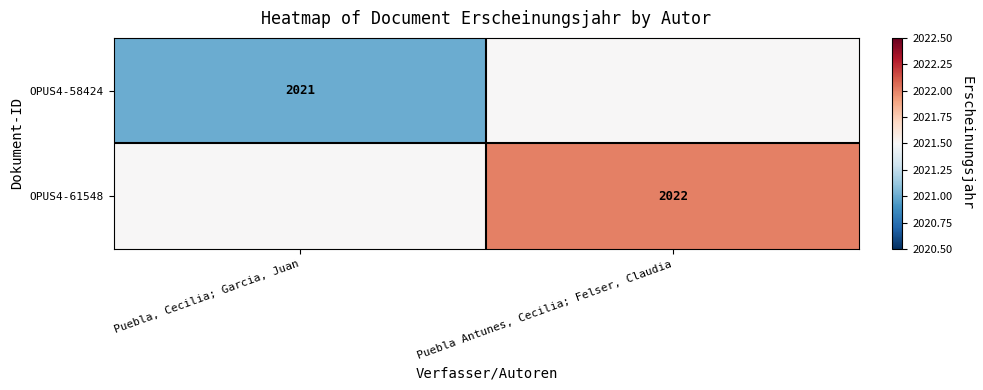

The value of OPUS4-58424 at Puebla, Cecilia; Garcia, Juan is 3463.2. True or false?

False